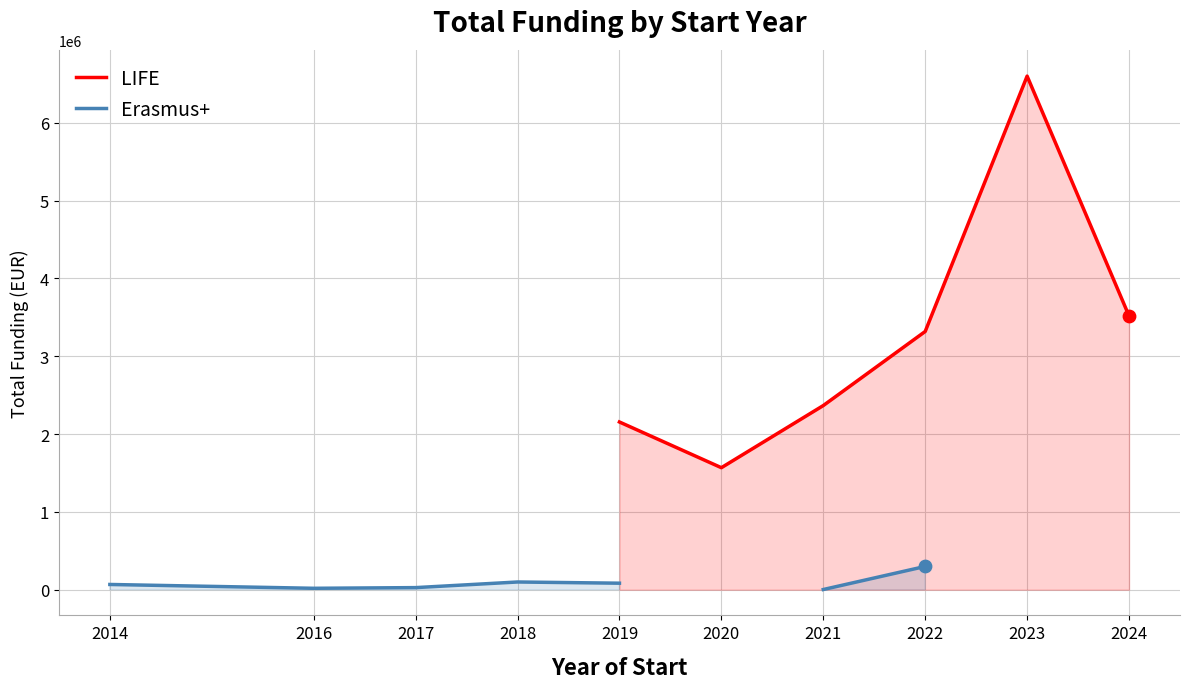

What are all the series names shown in the legend?

LIFE, Erasmus+